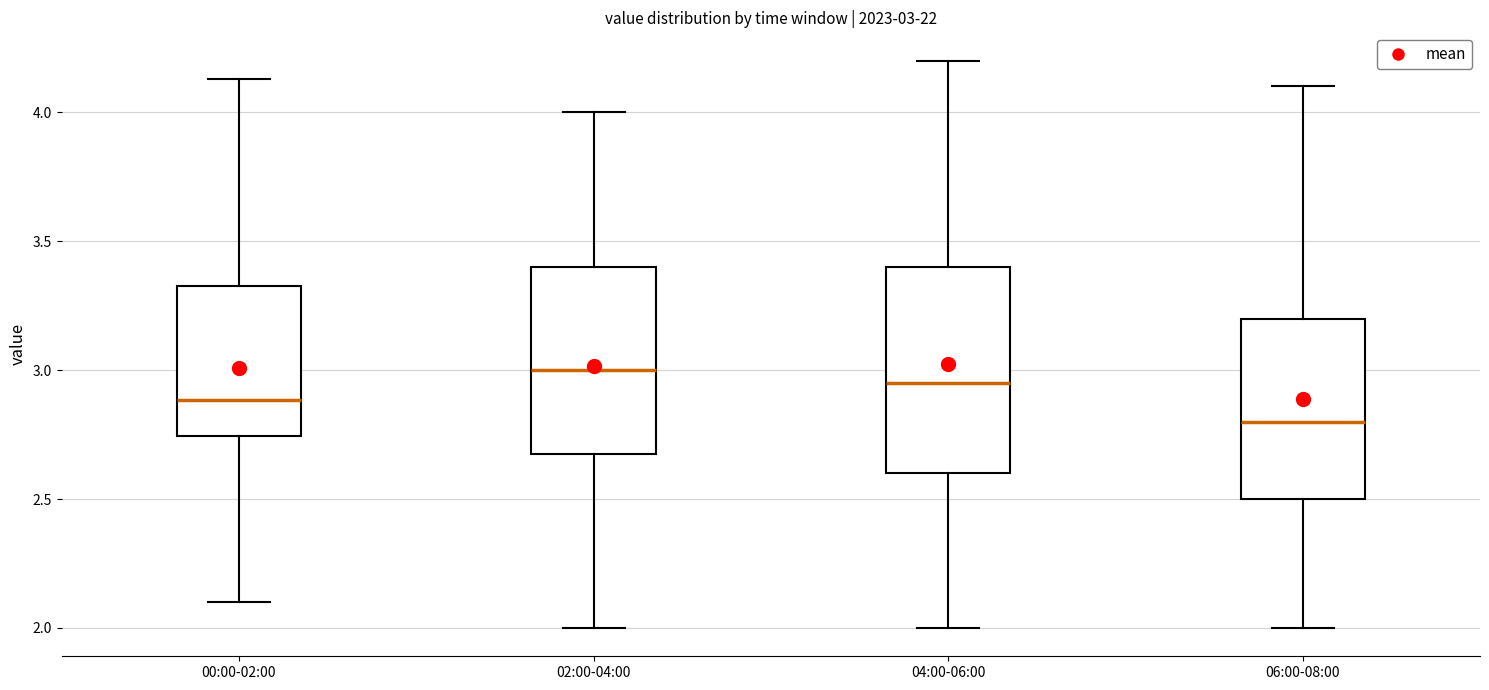

Which box is the tallest, from its lower edge to its upper edge?

04:00-06:00